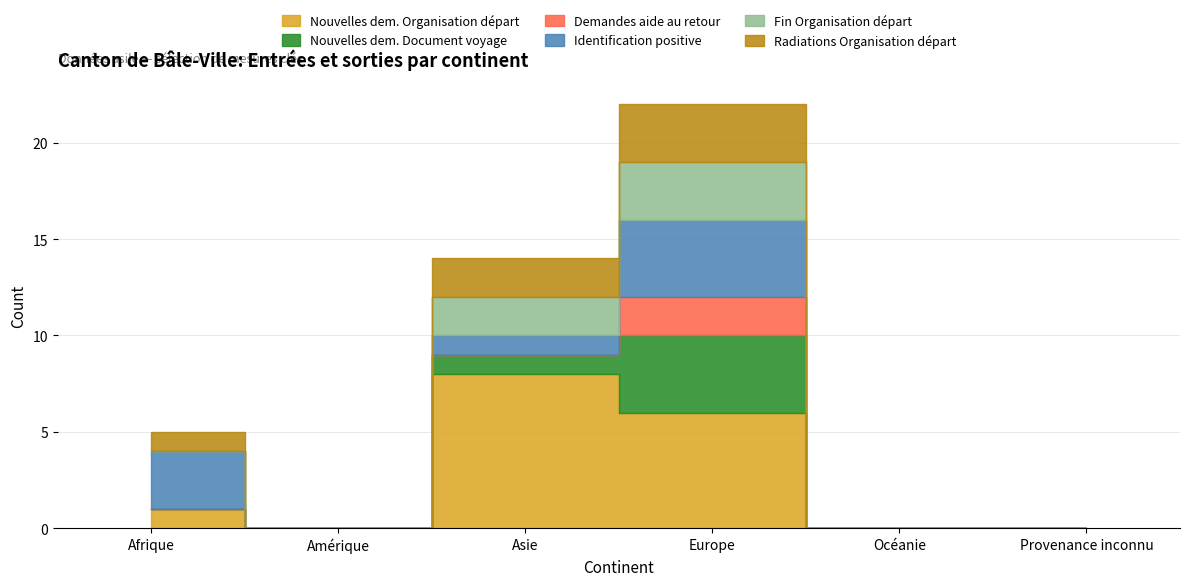

What is the difference between the Radiations Organisation départ values at Asie and Océanie?

2